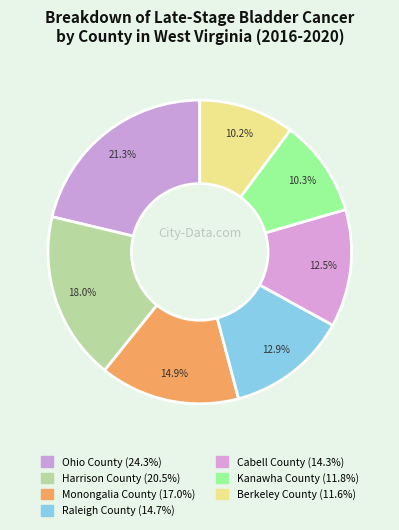

Is Ohio County the majority of the pie?

No